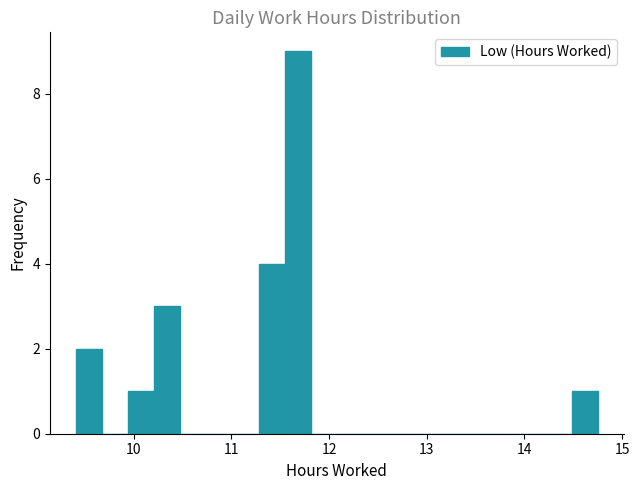

Read against the x-axis, roughly where is the centre of the tallest bar?

11.7